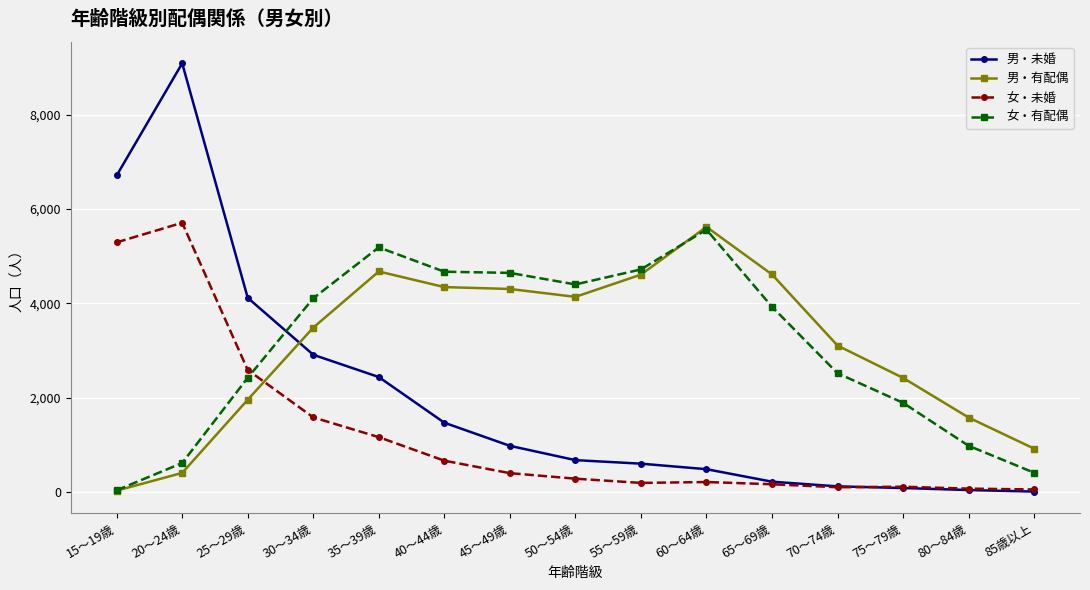

What position from the right is 30～34歳?

12